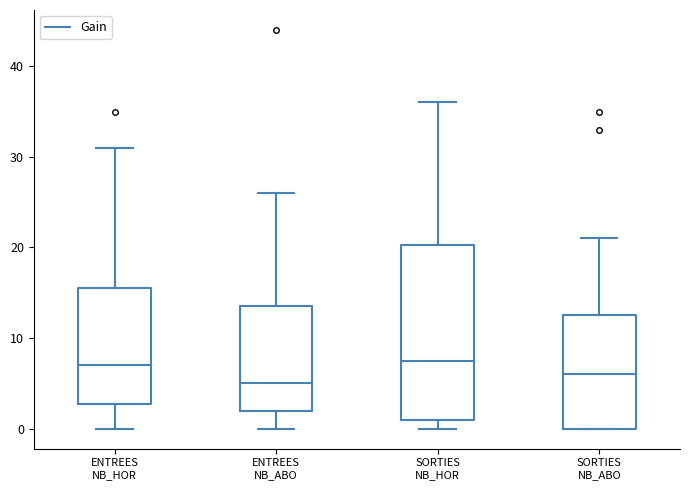

Reading left to right, read every box against the y-axis: the position of its median line, the range the box covers, and the ends of its whiskers. The values are not printed on the chart, so give them approximately, as read against the axis.

ENTREES NB_HOR: median 7, box 3 to 16, whiskers 0 to 31
ENTREES NB_ABO: median 5, box 2 to 14, whiskers 0 to 26
SORTIES NB_HOR: median 8, box 1 to 20, whiskers 0 to 36
SORTIES NB_ABO: median 6, box 0 to 13, whiskers 0 to 21